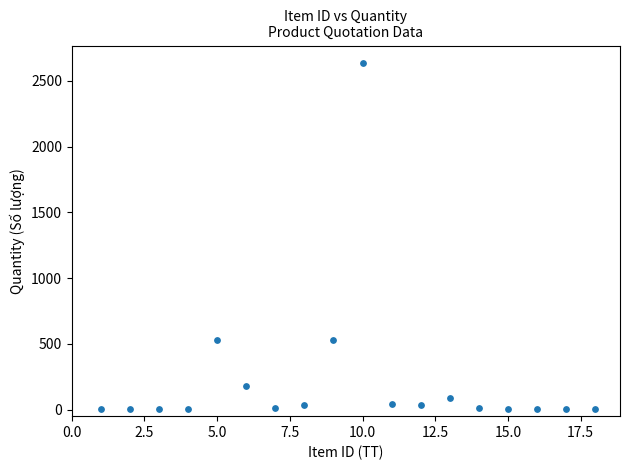

What is the range of X values (max minus min)?

17